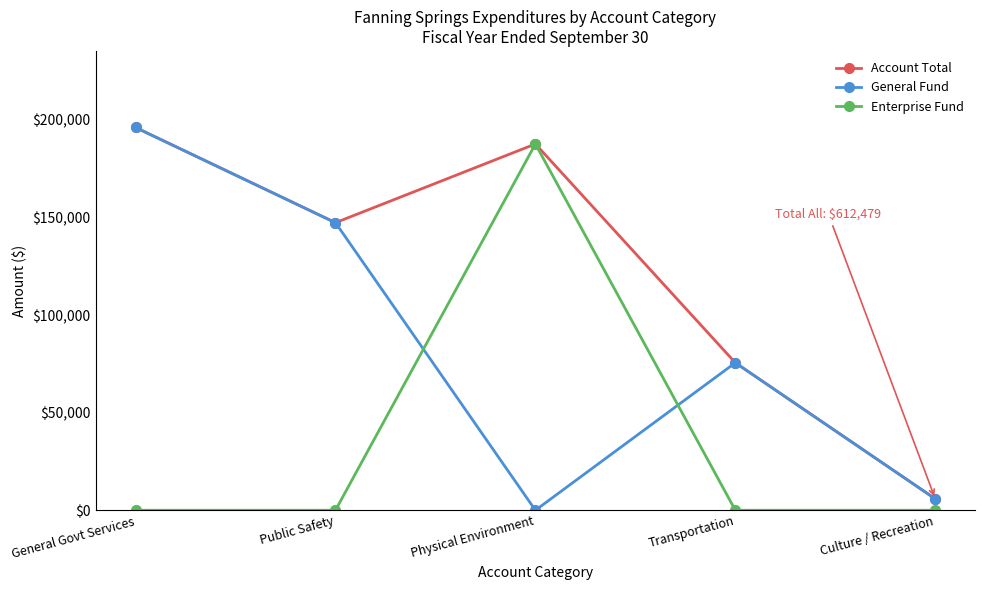

Rank the categories by General Fund value from highest to lowest.

General Govt Services, Public Safety, Transportation, Culture / Recreation, Physical Environment